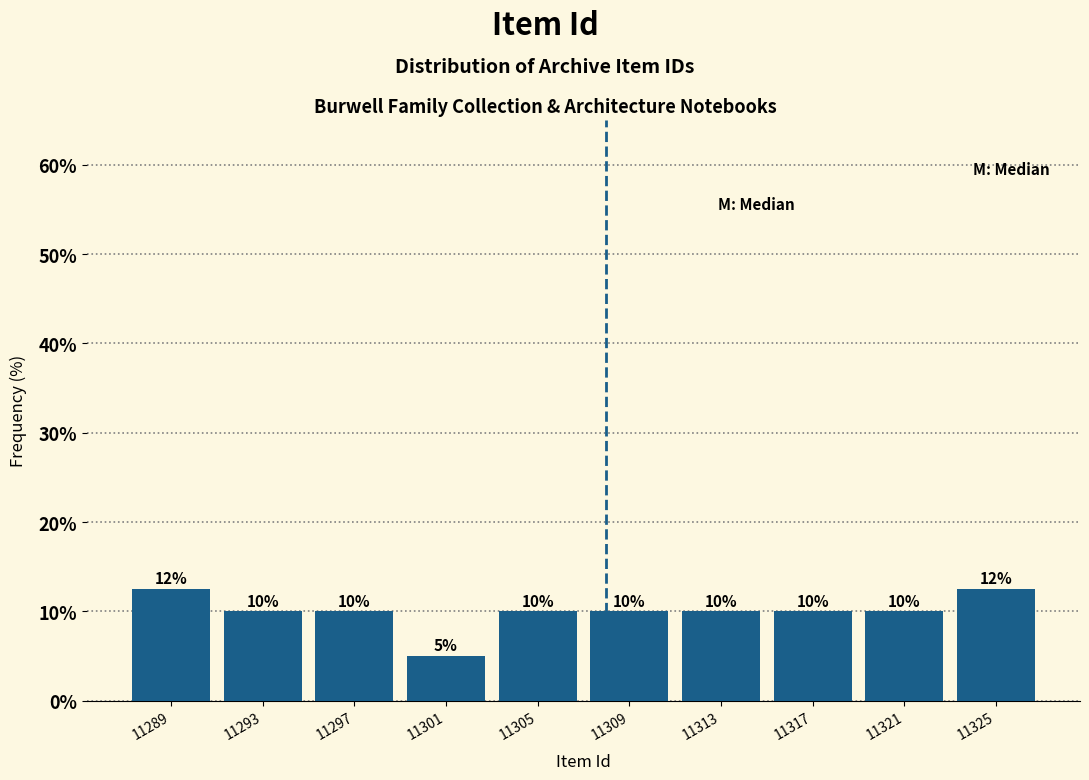

Is it true that the value at 11297 is 10.0?

True